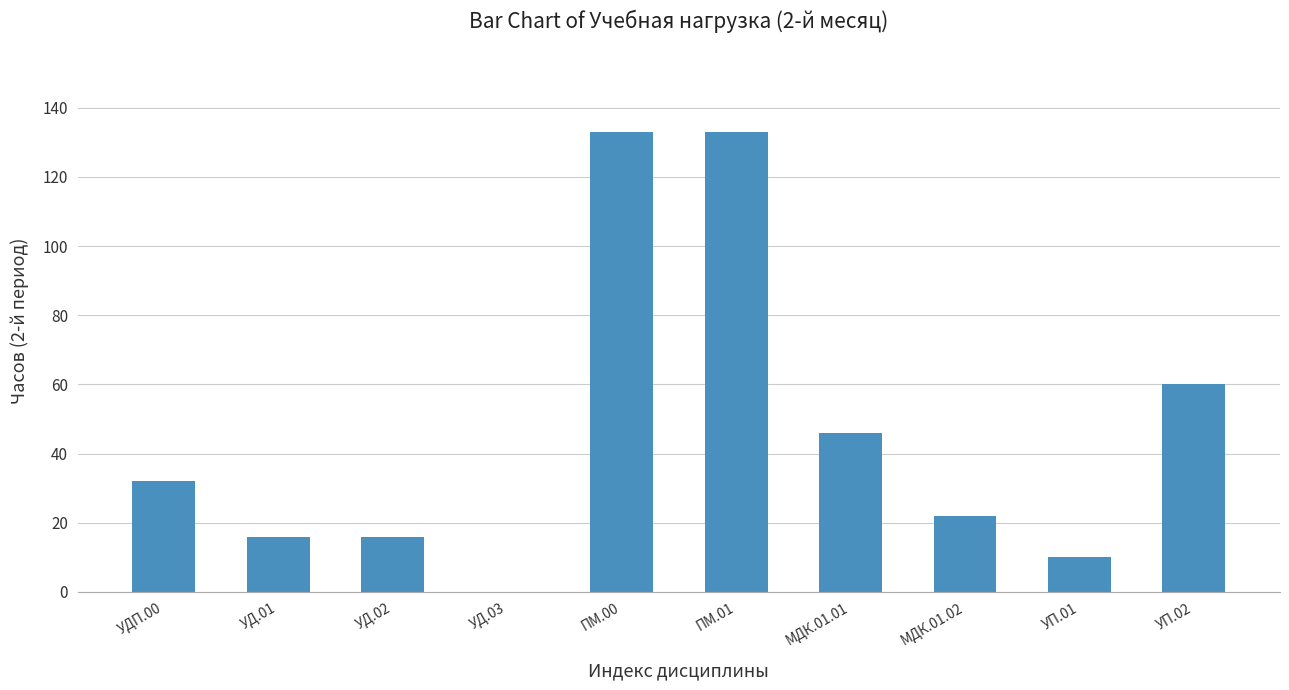

What is the maximum value shown in the chart?

133